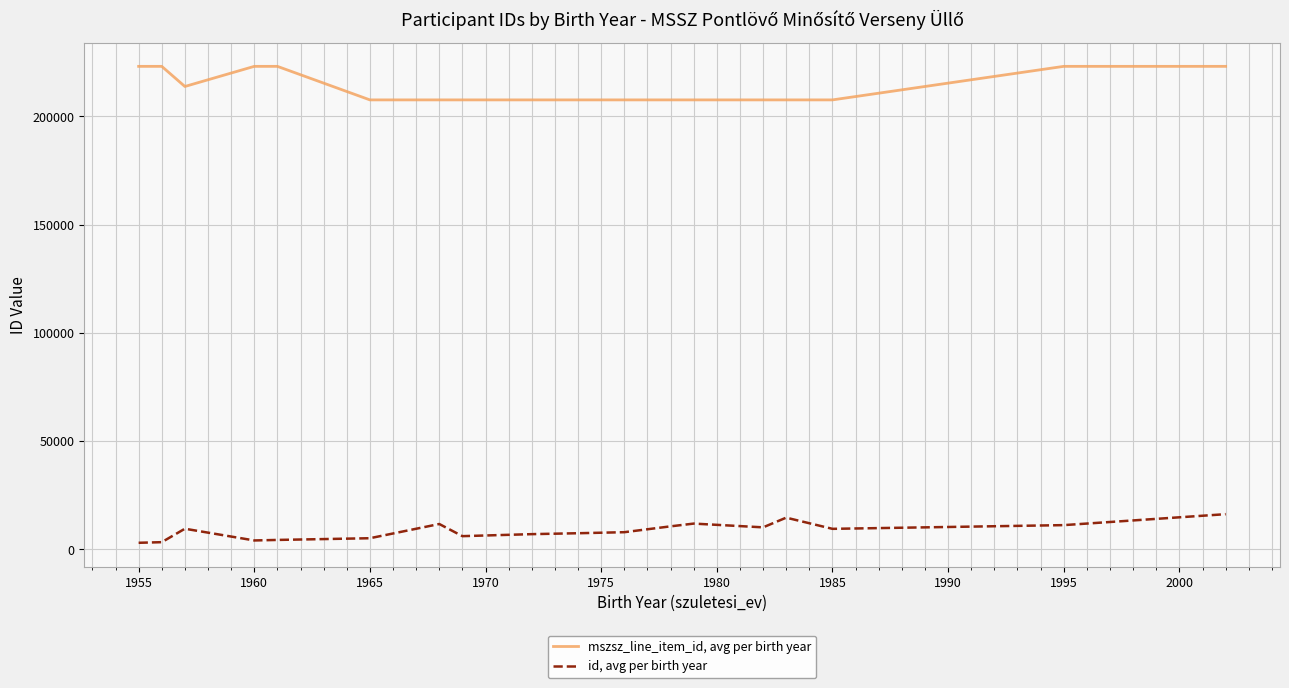

Which series has the largest total across all categories?

mszsz_line_item_id, avg per birth year